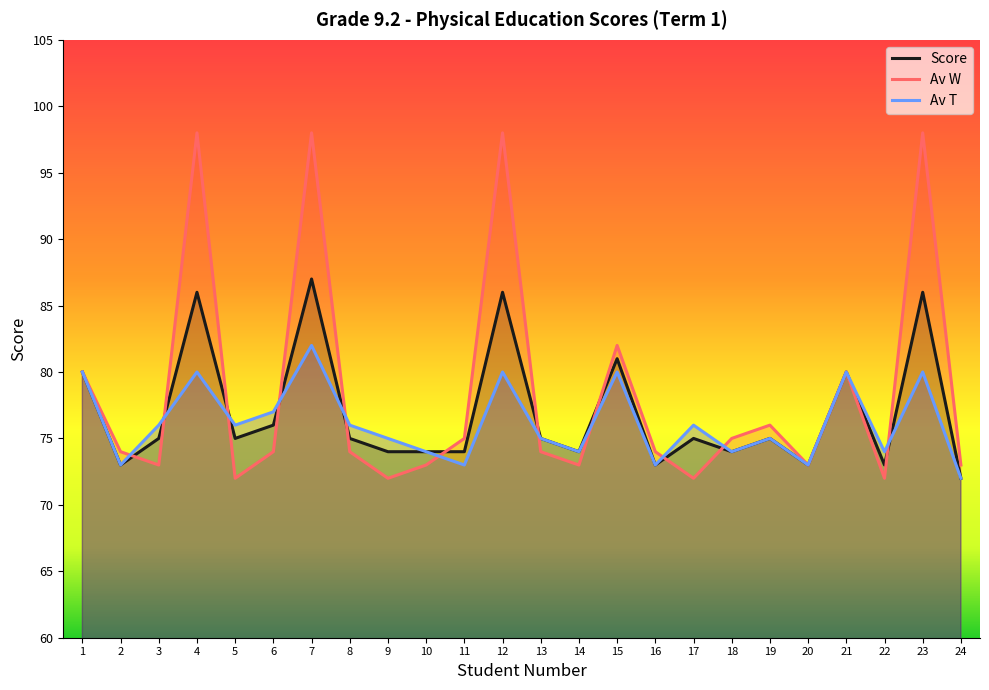

At which category does the chart reach its minimum across all series?

24